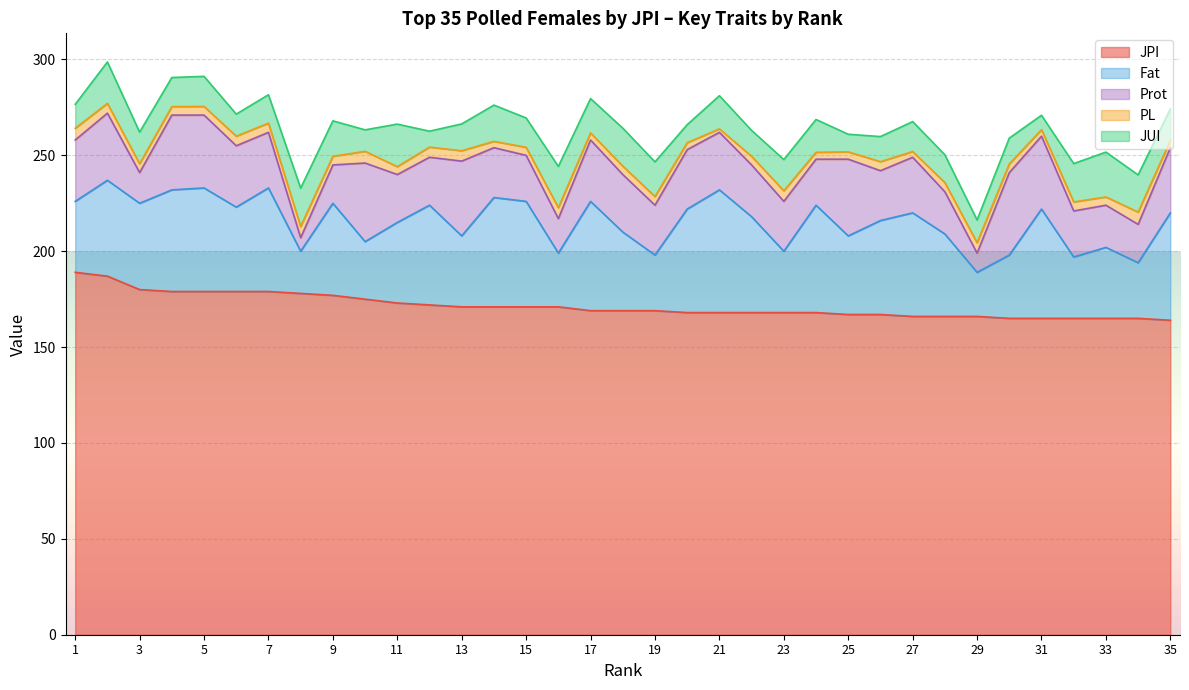

The Fat series shows 10.4 at 11. True or false?

False